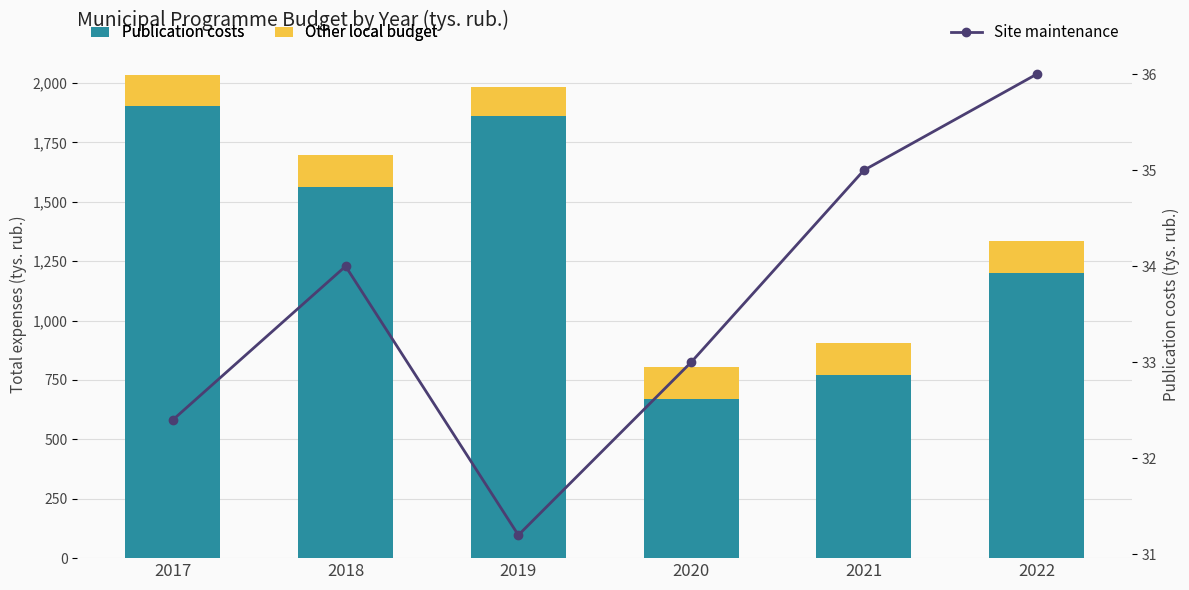

What is the maximum value shown in the chart?

1902.1